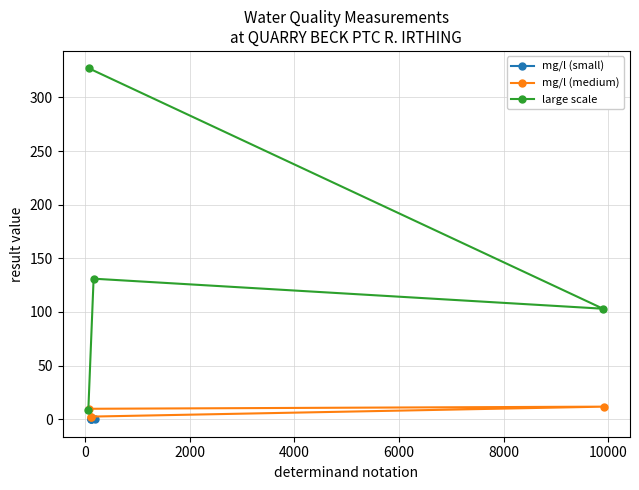

What is the minimum value for large scale?

8.4